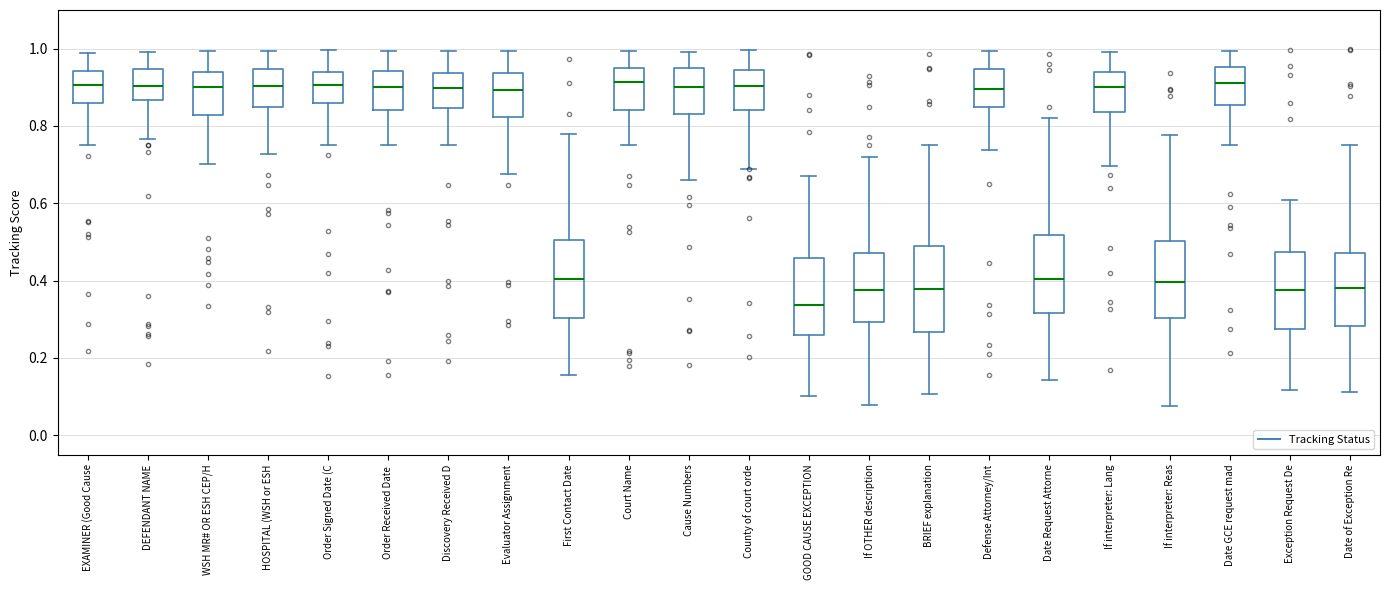

Where does the upper whisker of the box for HOSPITAL (WSH or ESH end on the y-axis? The values are not printed on the chart, so give them approximately, as read against the axis.

1.00